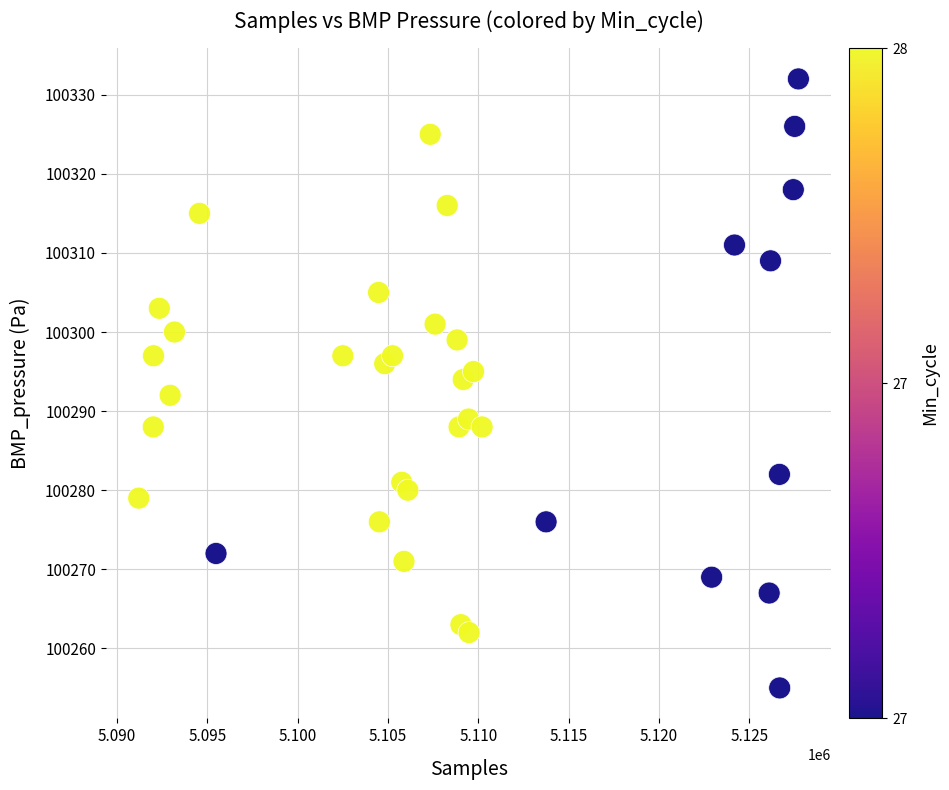

What is the range of Y values (max minus min)?

77